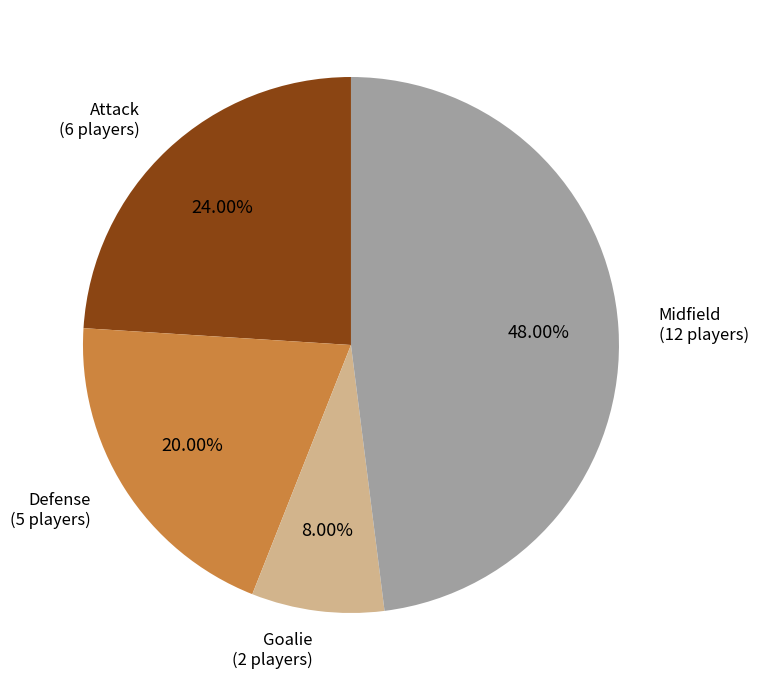

Combined, do Goalie and Midfield account for over 50%?

Yes